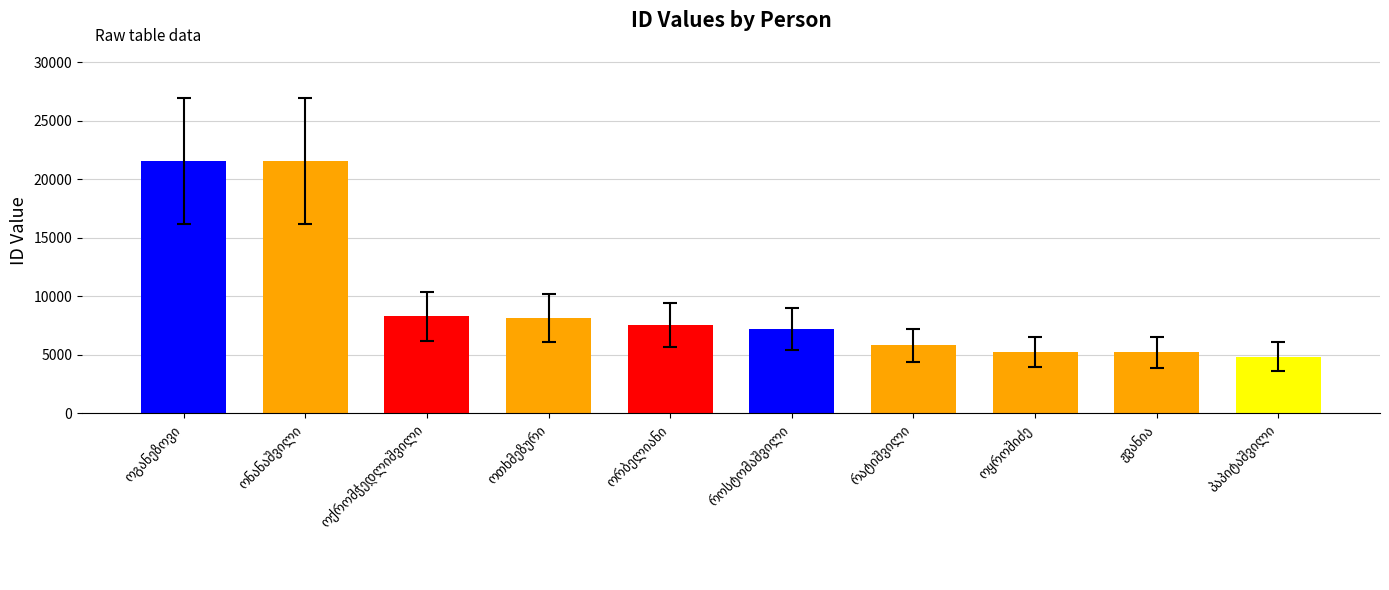

What is the maximum value shown in the chart?

21549